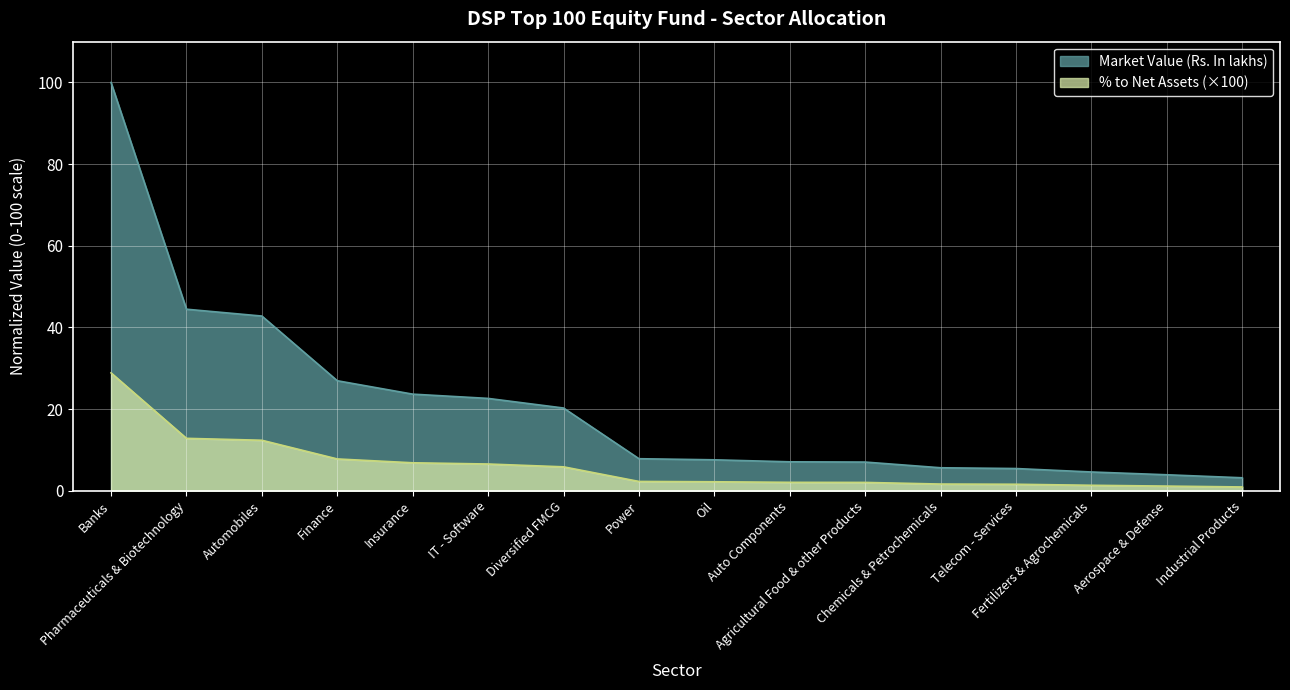

Rank the categories by % to Net Assets value from highest to lowest.

Banks, Pharmaceuticals & Biotechnology, Automobiles, Finance, Insurance, IT - Software, Diversified FMCG, Power, Oil, Auto Components, Agricultural Food & other Products, Chemicals & Petrochemicals, Telecom - Services, Fertilizers & Agrochemicals, Aerospace & Defense, Industrial Products